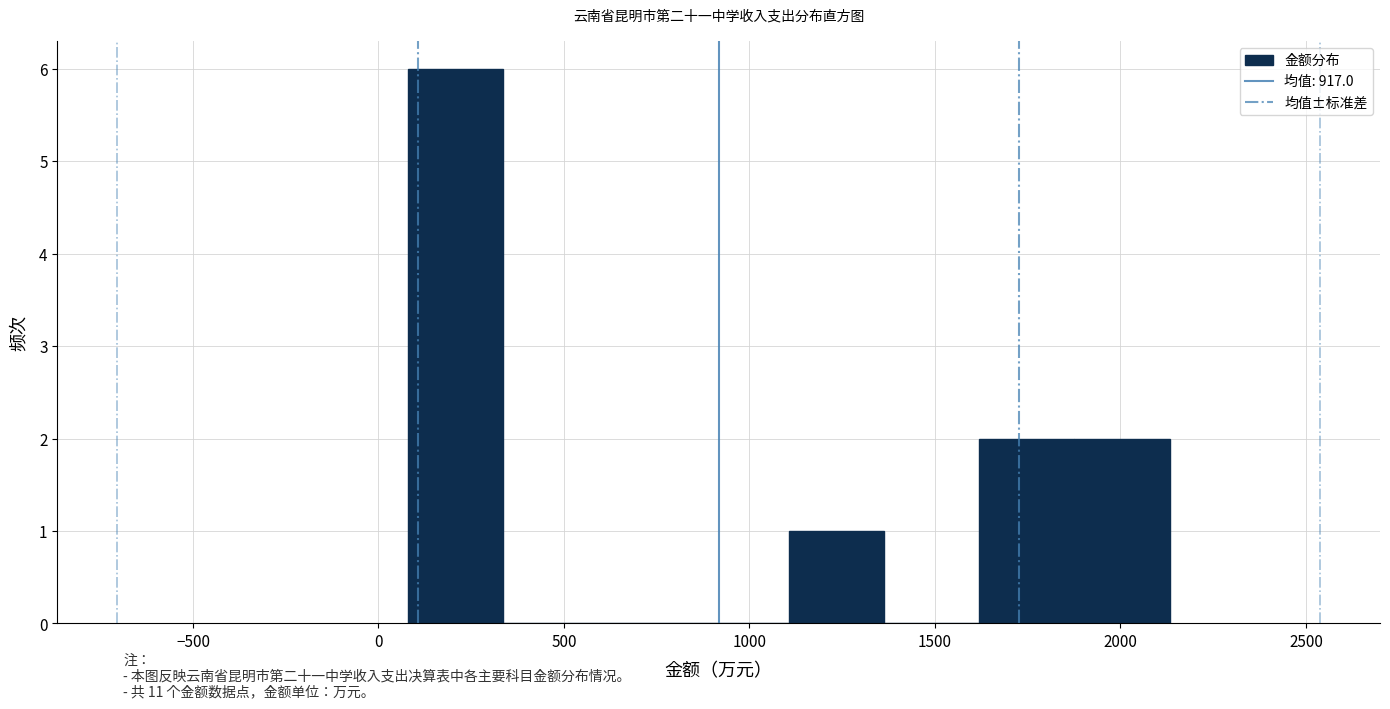

Reading left to right, list every bar in this chart as the range it spans on the x-axis followed by its height. Neither the bar edges nor the heights are printed on the chart, so give them approximately, as read against the axes.

100 to 350: 6
350 to 600: 0
600 to 850: 0
850 to 1100: 0
1100 to 1350: 1
1350 to 1600: 0
1600 to 1900: 2
1900 to 2150: 2